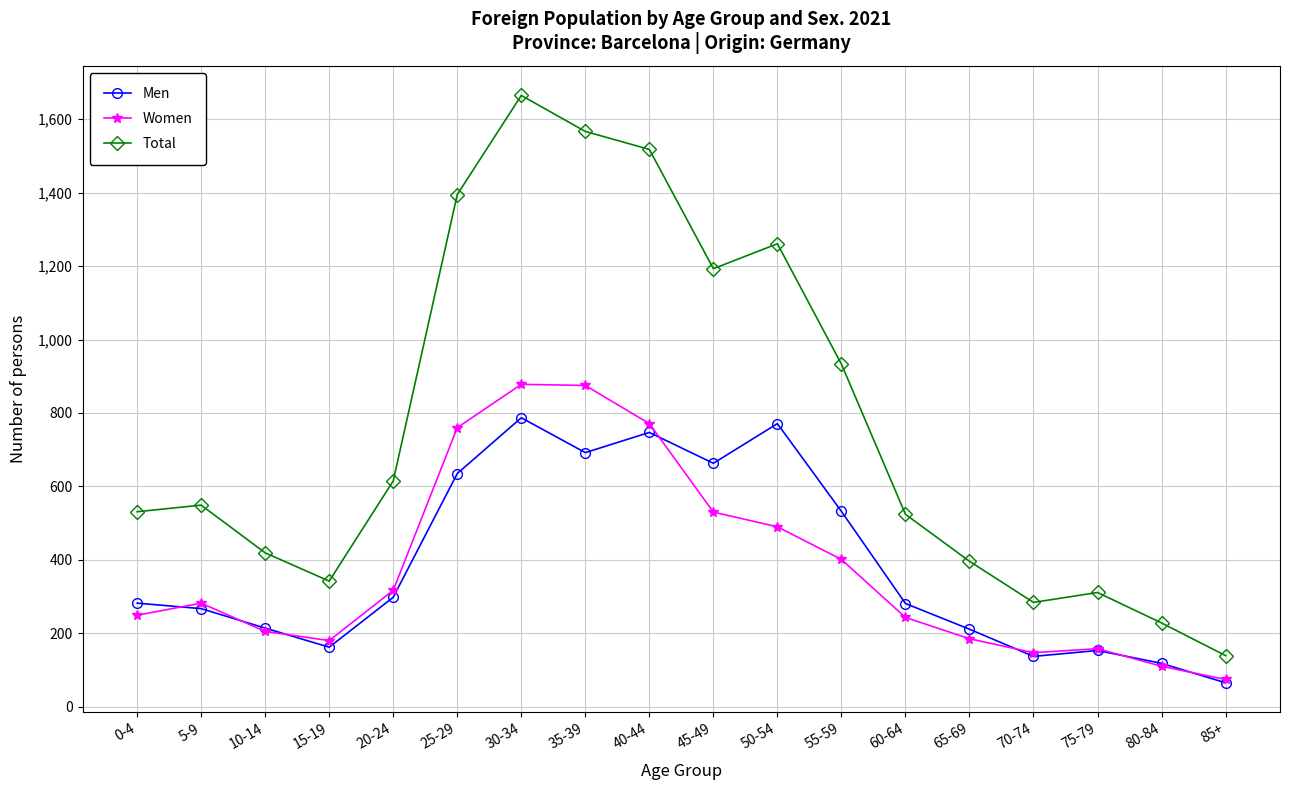

What is the difference between the Men values at 35-39 and 40-44?

55